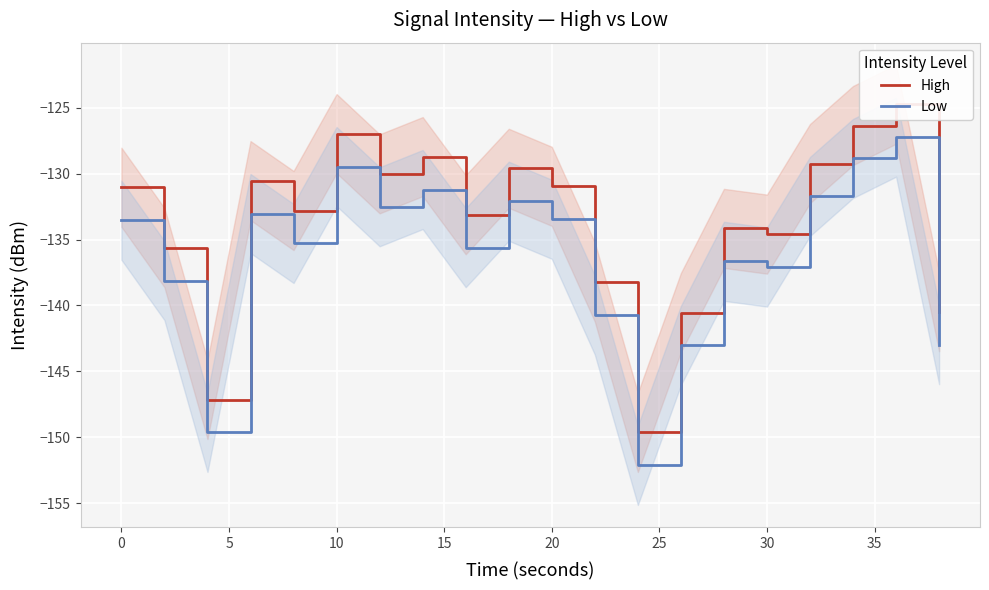

What is the highest value of the Low series?

-127.2